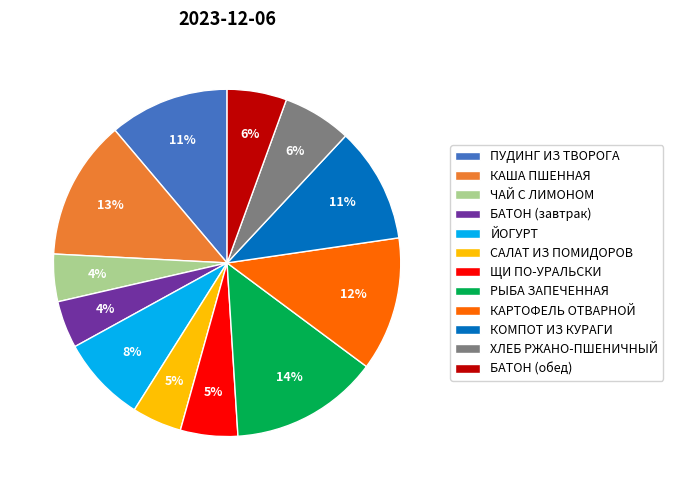

Does any single category account for the majority?

No